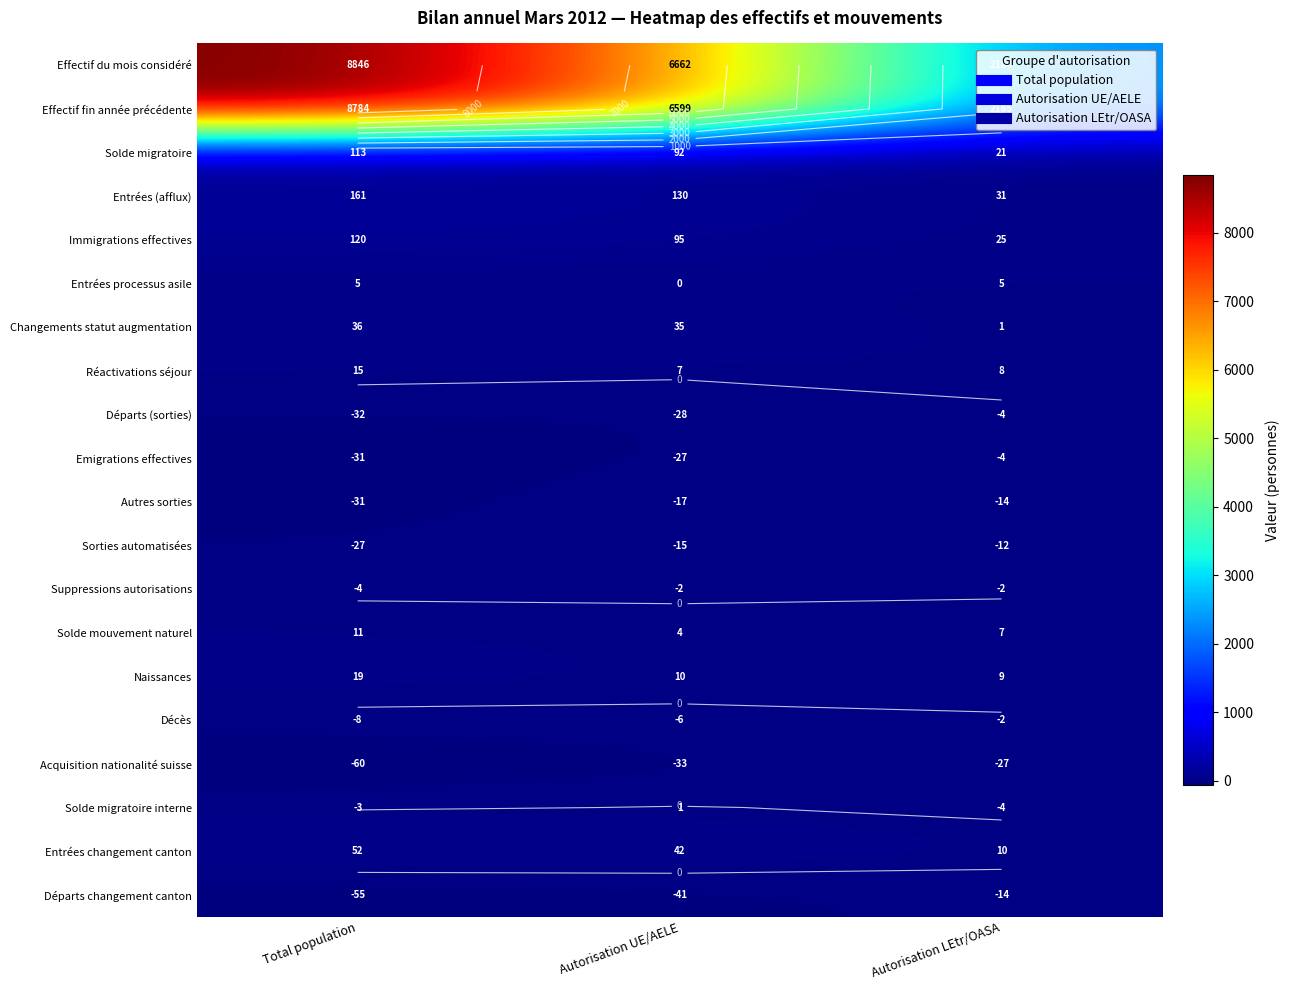

Which series has the largest total across all categories?

Effectif du mois considéré